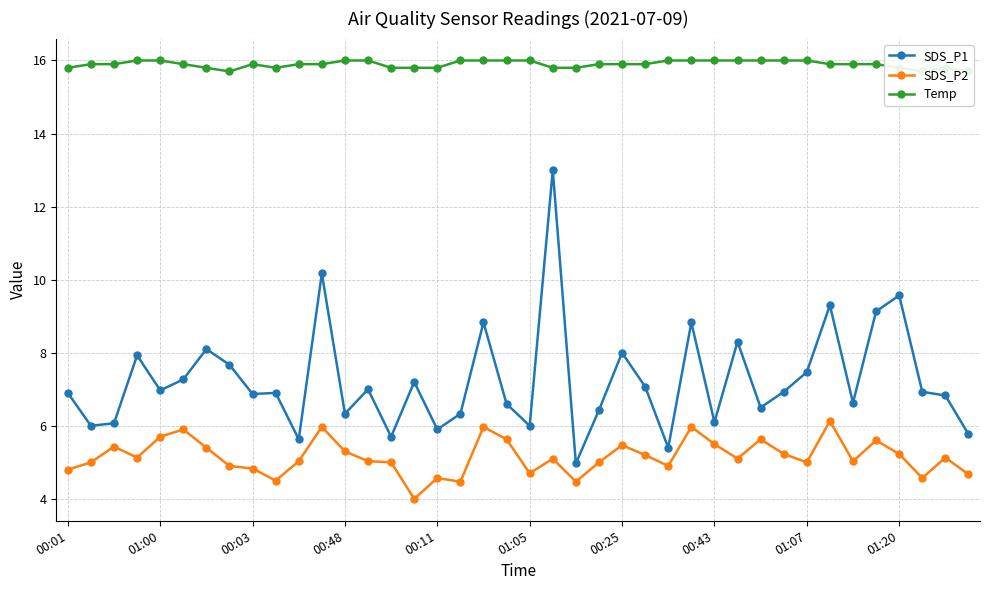

The value of SDS_P2 at 23 is 5.0. True or false?

True